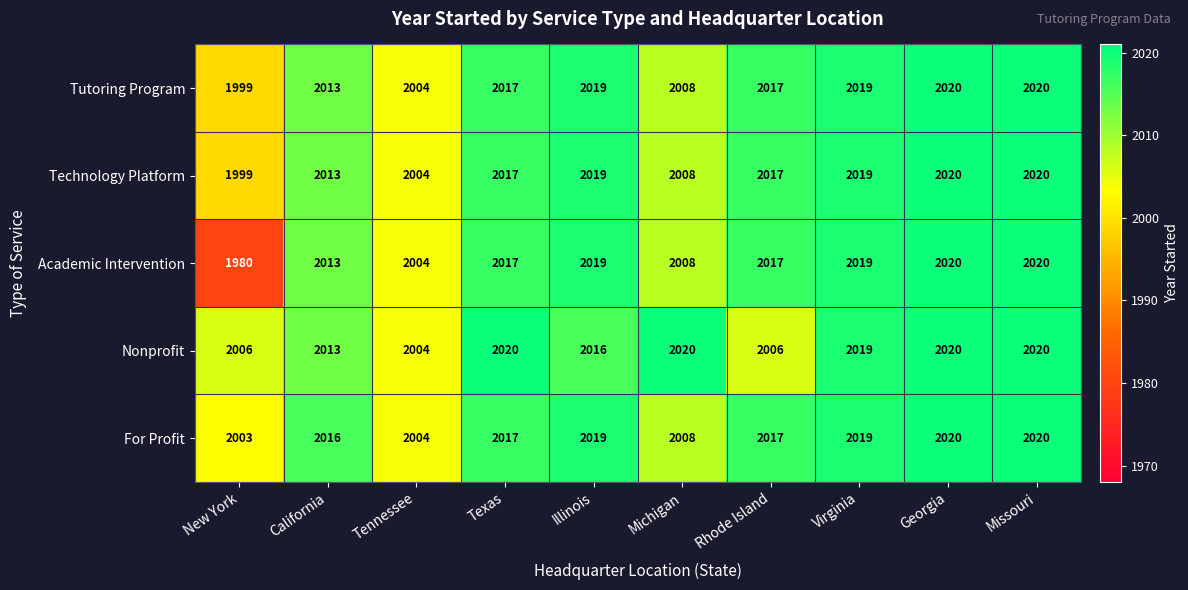

Is it true that Tutoring Program equals 2017 at Texas?

True